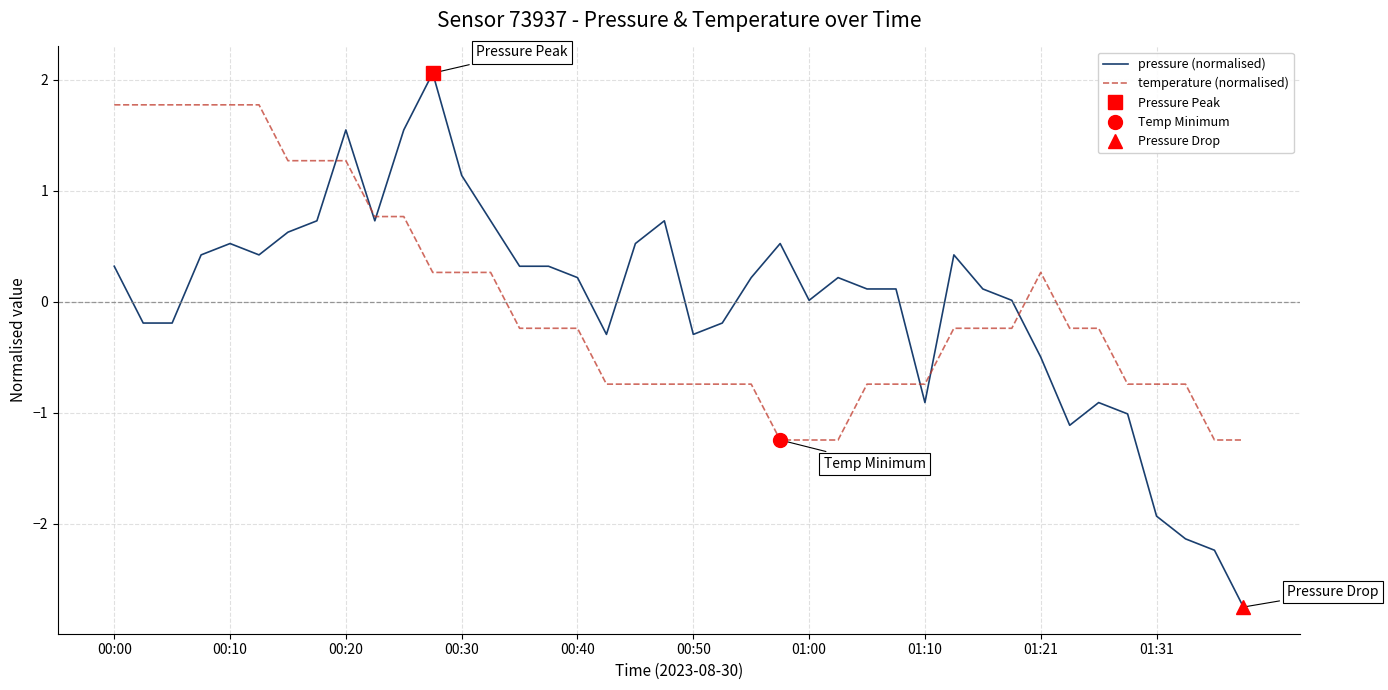

What is the difference between the second highest and second lowest values in the temperature (normalised) series?

3.0